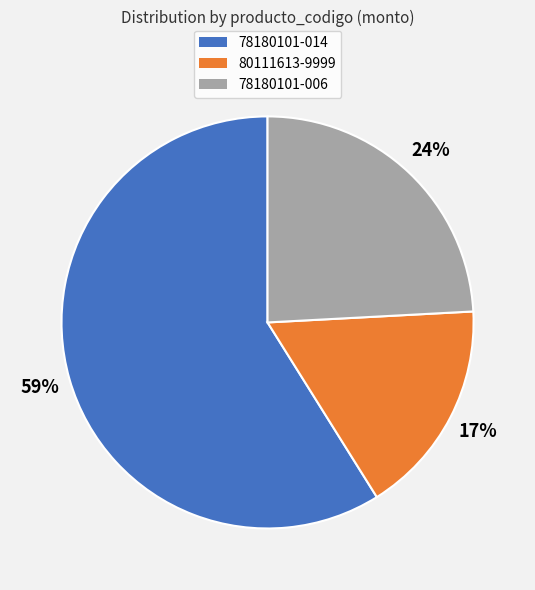

To the nearest percent, what is the difference between the largest and smallest slice percentages?

42%